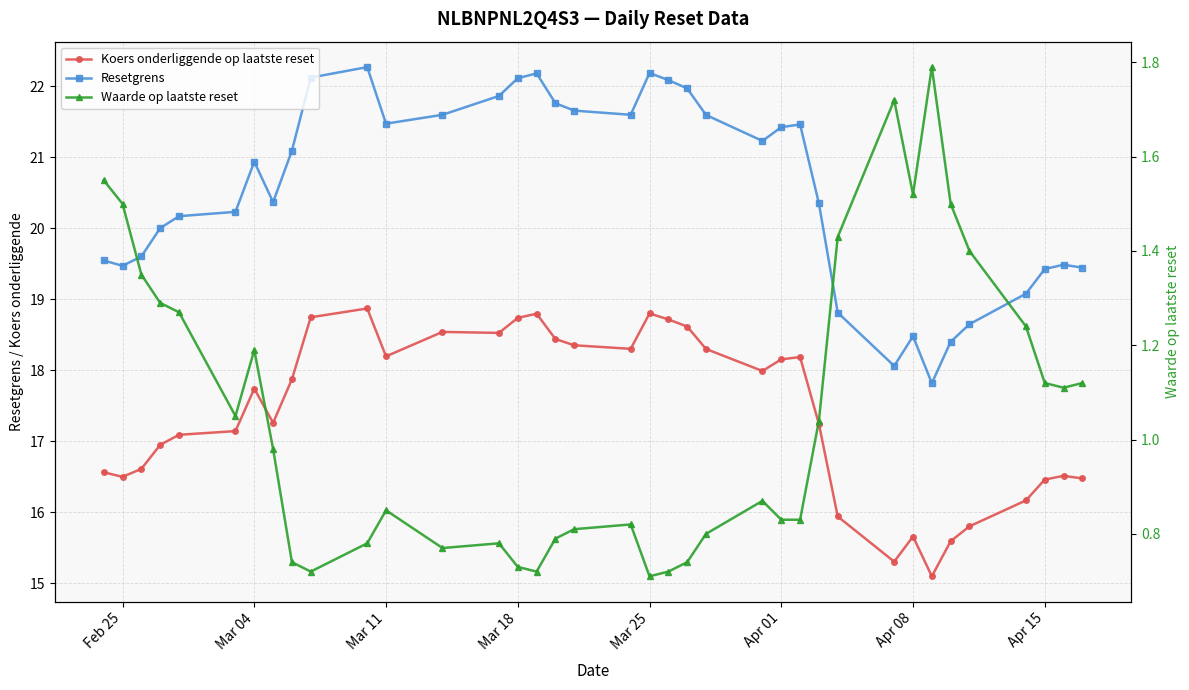

True or false: Waarde op laatste reset has more than 0 interior local peaks.

True